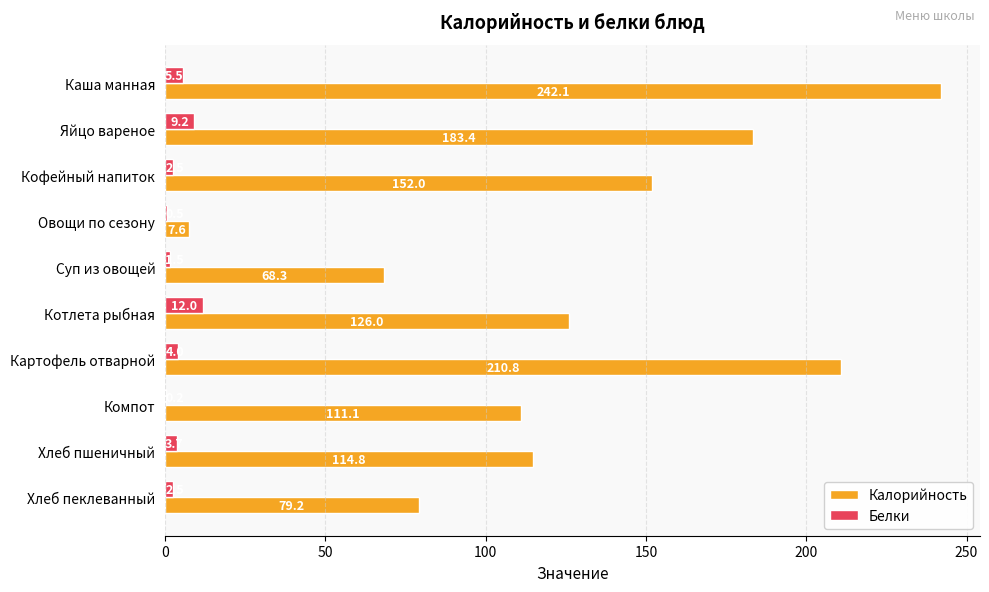

At which label is Белки closest to 6?

Каша манная